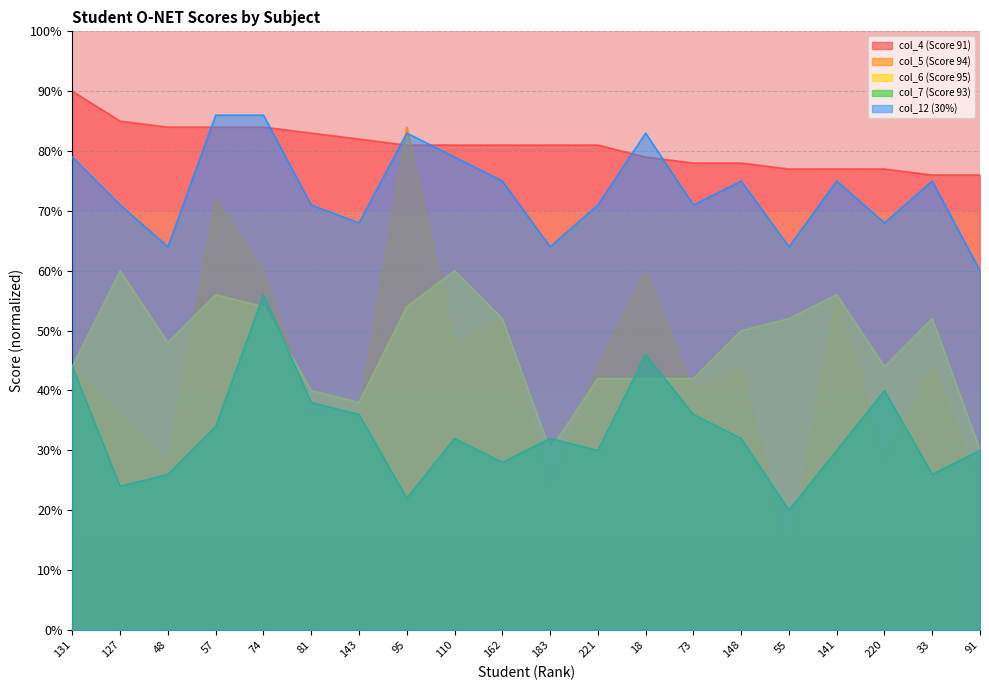

What position from the left is 57?

4